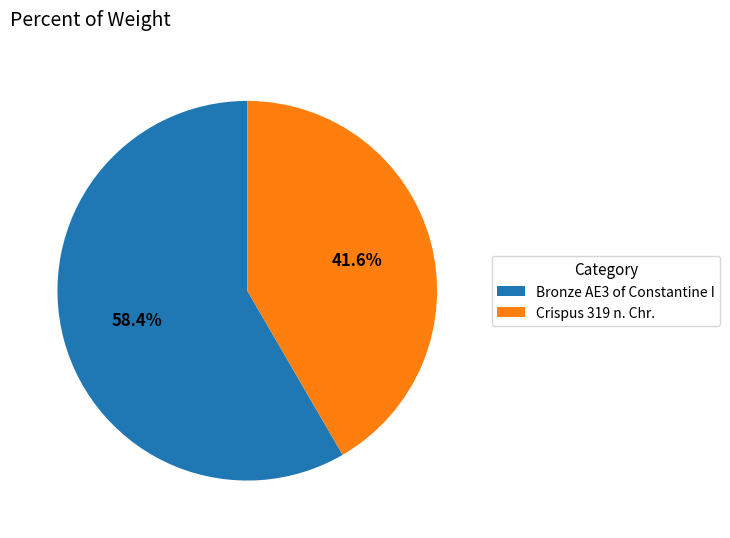

Between Bronze AE3 of Constantine I and Crispus 319 n. Chr., which is larger?

Bronze AE3 of Constantine I